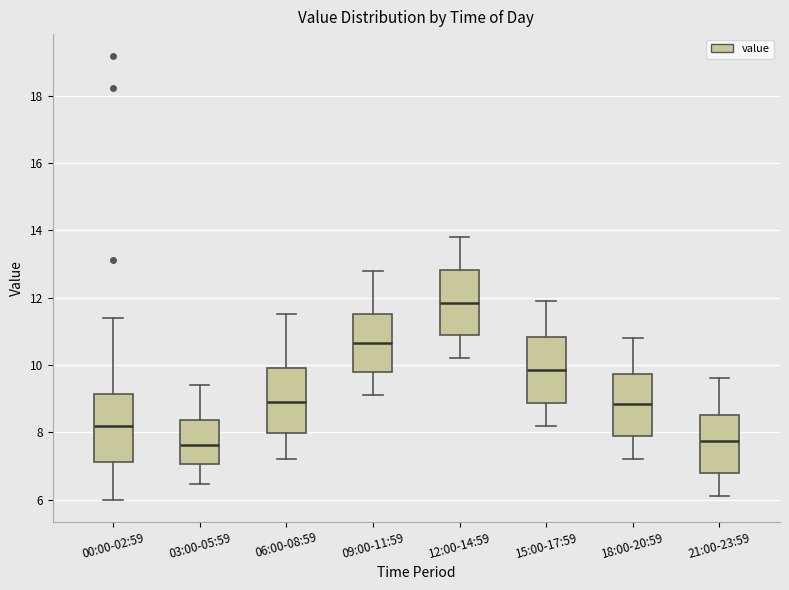

Reading left to right, transcribe this box plot: for each box, give where its median line is, the range the box spans, and where its two whiskers end, as read against the y-axis. The values are not printed on the chart, so give them approximately, as read against the axis.

00:00-02:59: median 8.2, box 7.2 to 9.2, whiskers 6.0 to 11.4
03:00-05:59: median 7.6, box 7.0 to 8.4, whiskers 6.4 to 9.4
06:00-08:59: median 9.0, box 8.0 to 10.0, whiskers 7.2 to 11.6
09:00-11:59: median 10.6, box 9.8 to 11.6, whiskers 9.2 to 12.8
12:00-14:59: median 11.8, box 10.8 to 12.8, whiskers 10.2 to 13.8
15:00-17:59: median 9.8, box 8.8 to 10.8, whiskers 8.2 to 12.0
18:00-20:59: median 8.8, box 7.8 to 9.8, whiskers 7.2 to 10.8
21:00-23:59: median 7.8, box 6.8 to 8.6, whiskers 6.2 to 9.6